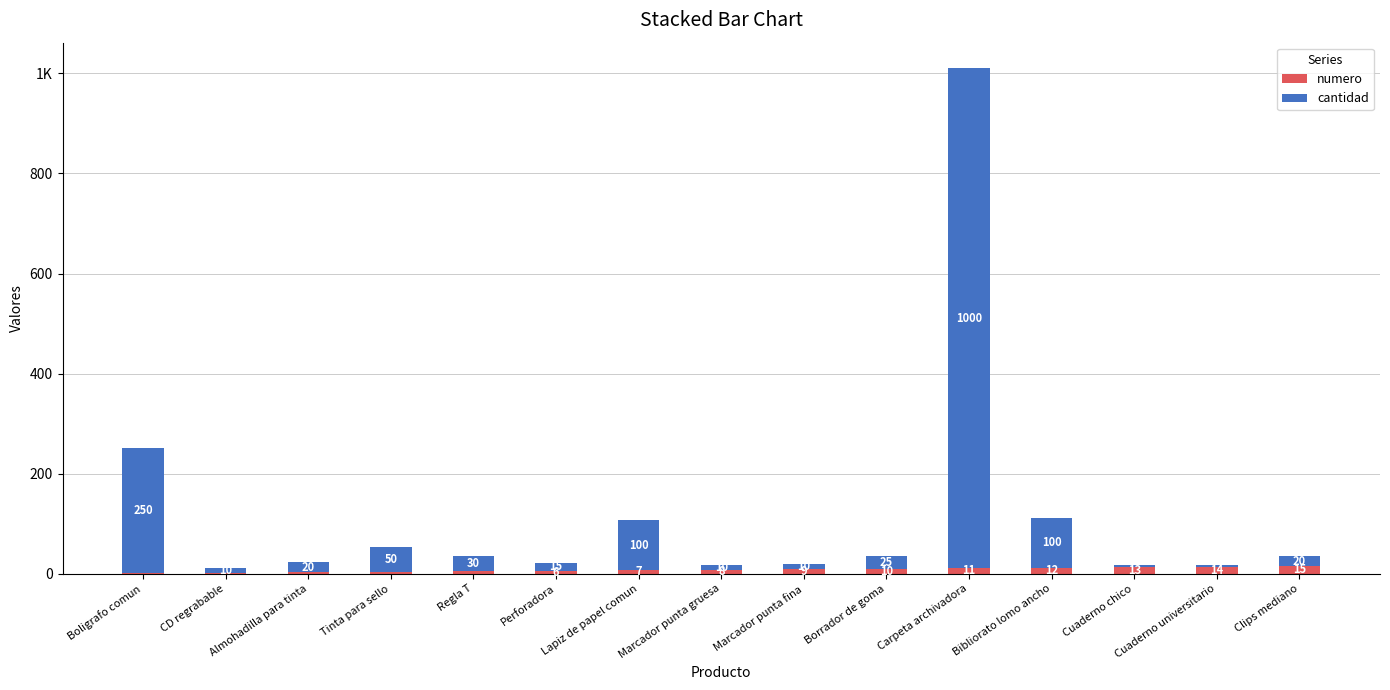

What position from the left is Bibliorato lomo ancho?

12